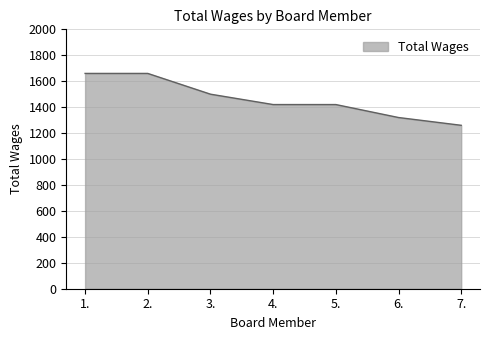

Which category has the lowest value across all series?

7.